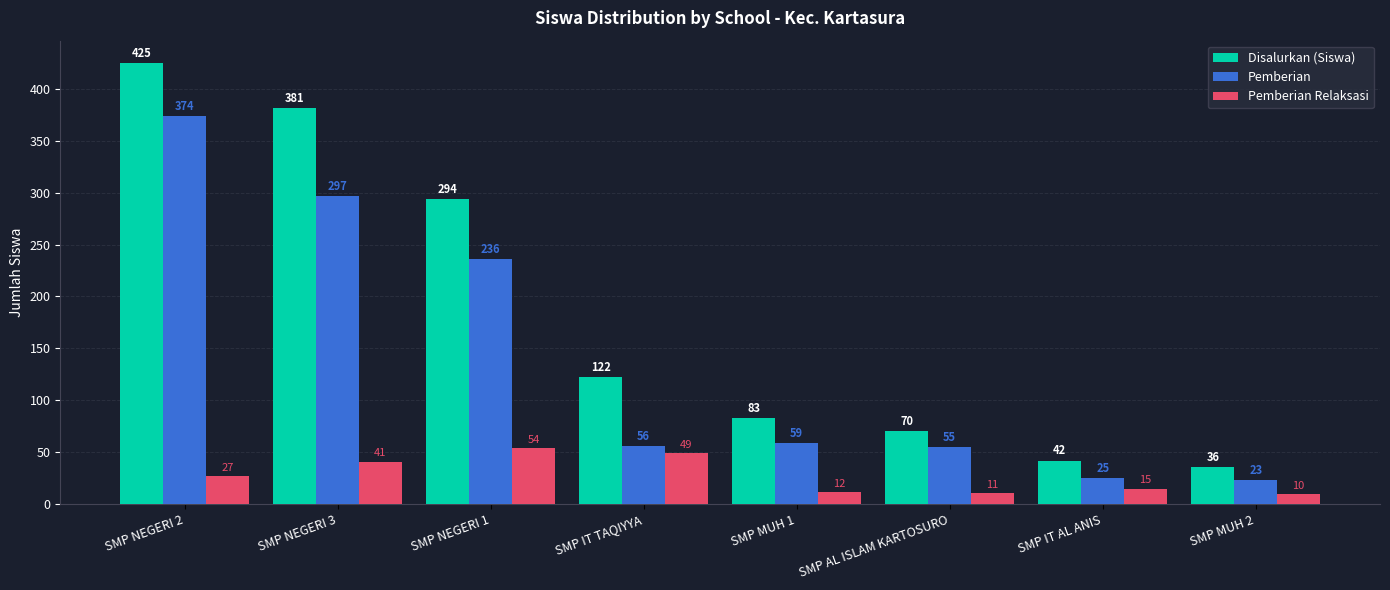

What is the difference between the highest and lowest values at SMP NEGERI 3?

340